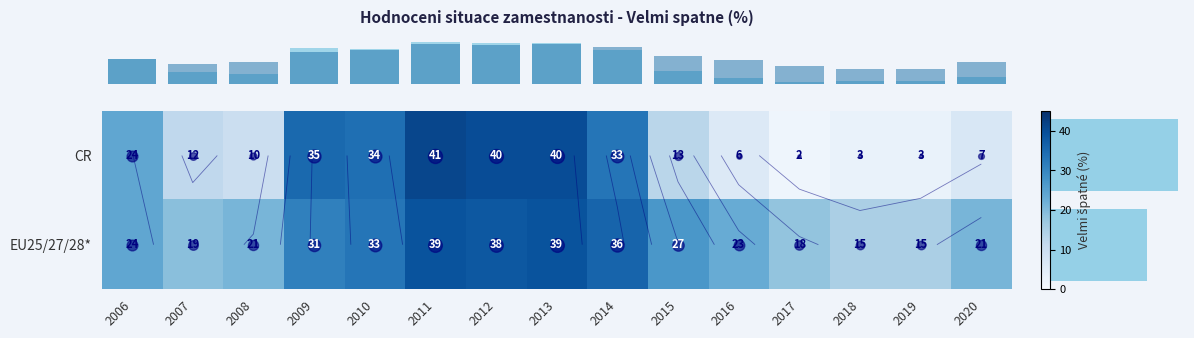

Where does the row_0 series first go above 13?

2006